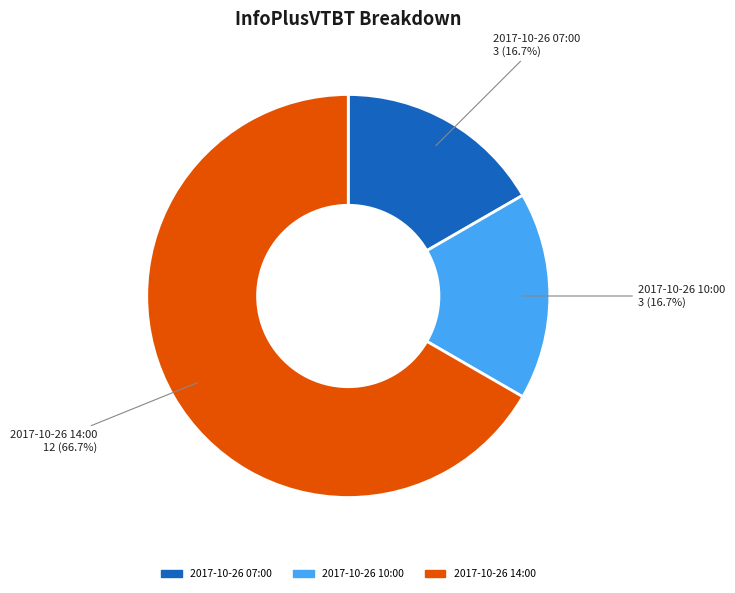

How many segments does this pie chart have?

3